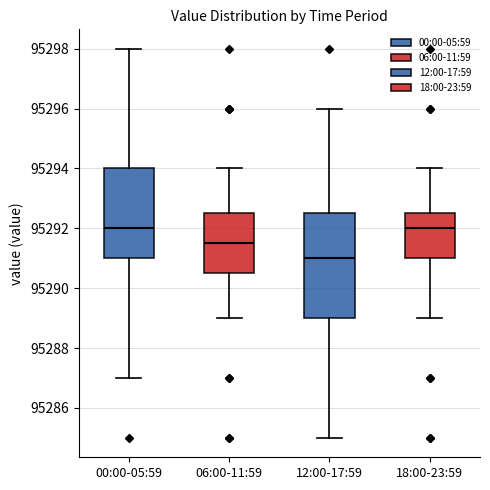

Where does the lower whisker of the box for 12:00-17:59 end on the y-axis? The values are not printed on the chart, so give them approximately, as read against the axis.

95285.0